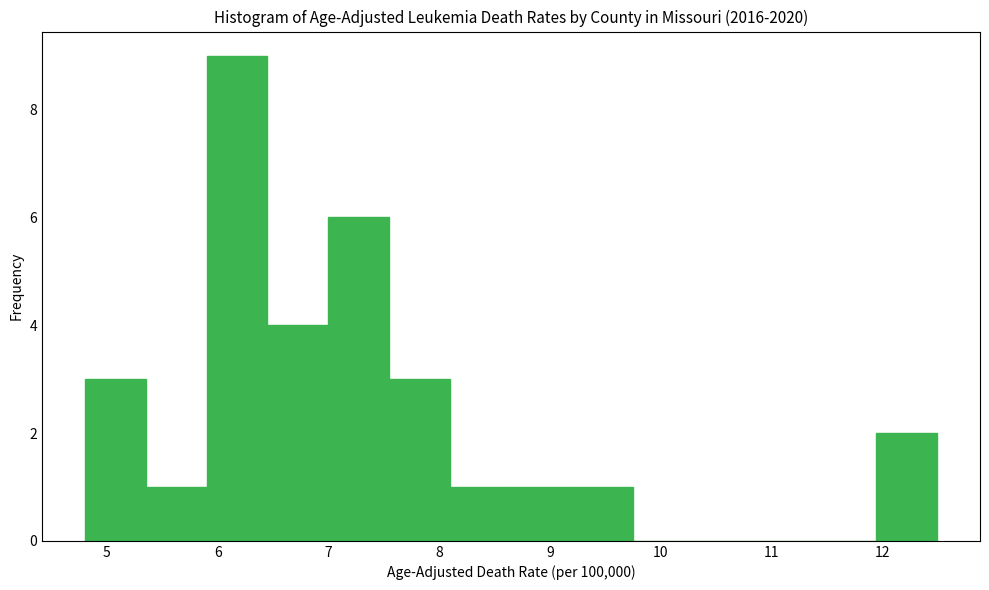

Reading left to right, transcribe this chart: for each bar, give the range it covers on the x-axis and its height. Neither the bar edges nor the heights are printed on the chart, so give them approximately, as read against the axes.

4.80 to 5.35: 3
5.35 to 5.90: 1
5.90 to 6.45: 9
6.45 to 7.00: 4
7.00 to 7.55: 6
7.55 to 8.10: 3
8.10 to 8.65: 1
8.65 to 9.20: 1
9.20 to 9.75: 1
9.75 to 10.30: 0
10.30 to 10.85: 0
10.85 to 11.40: 0
11.40 to 11.95: 0
11.95 to 12.50: 2